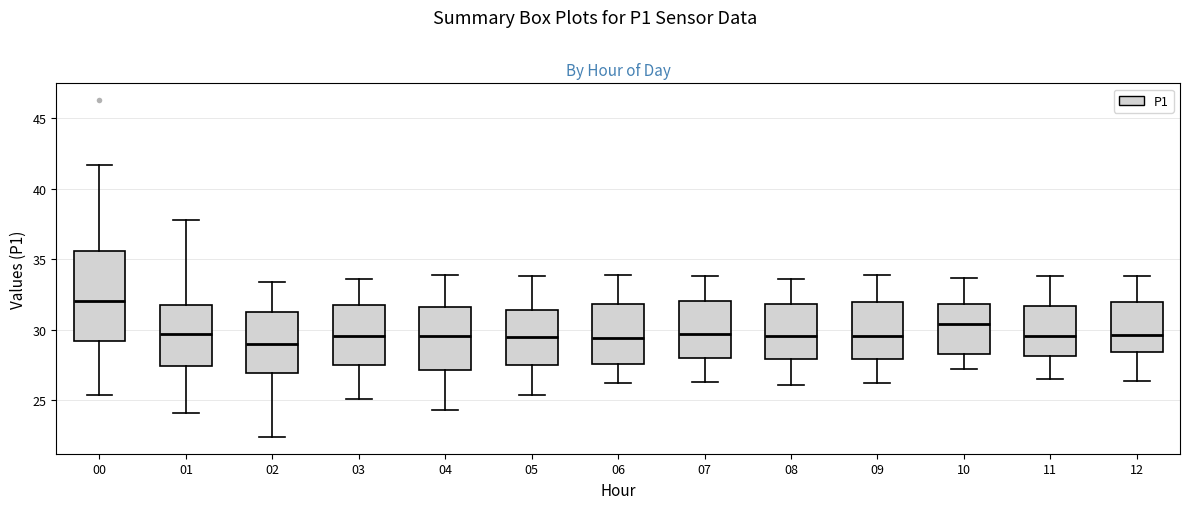

Which box has the highest median line?

00